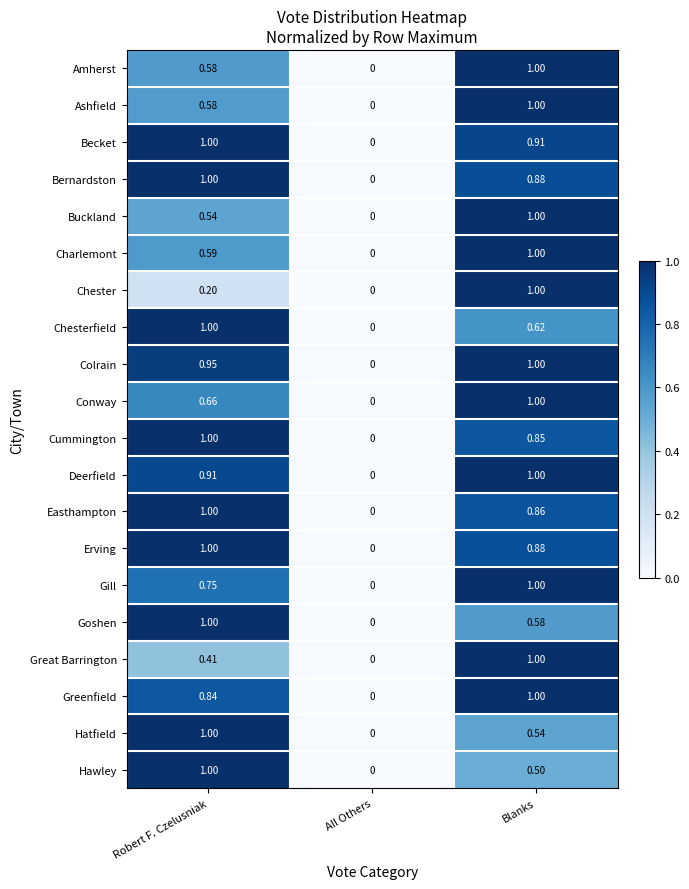

Where is Charlemont nearest to the value 0?

All Others